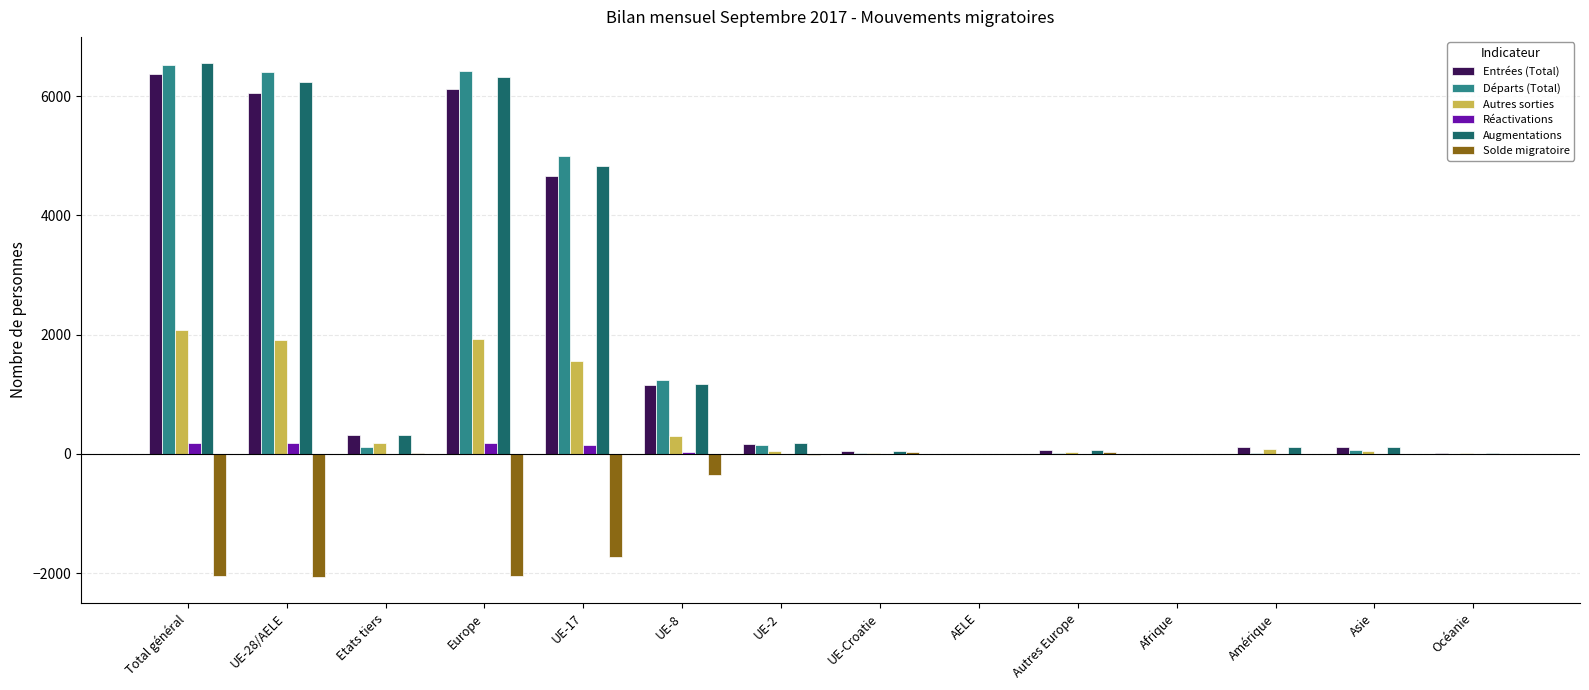

What is the maximum value for Augmentations?

6561